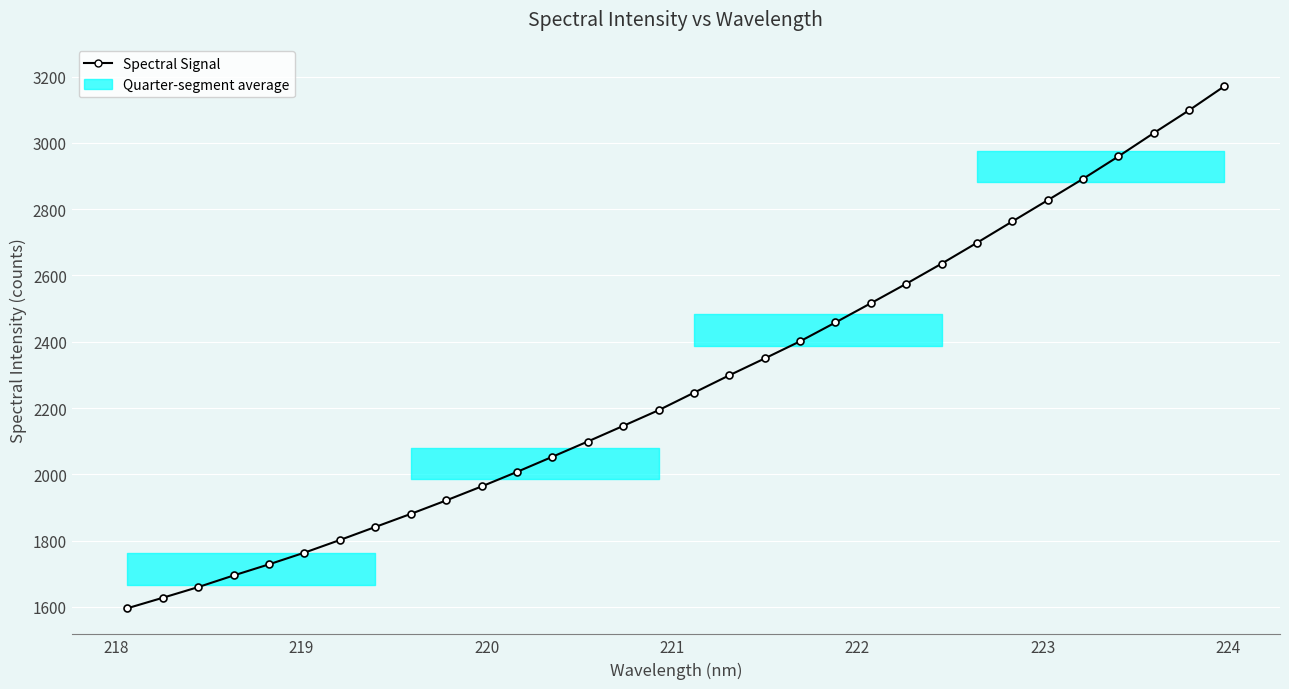

Reading left to right, extract all data points from this chart.

1596.2	1627.8	1660.0	1695.1	1728.7	1764.0	1802.1	1841.4	1880.7	1921.4	1963.6	2007.5	2053.1	2099.2	2146.2	2193.6	2246.4	2298.9	2349.7	2401.4	2458.3	2516.3	2575.0	2635.6	2698.6	2763.0	2827.0	2891.5	2959.2	3029.5	3098.3	3170.9